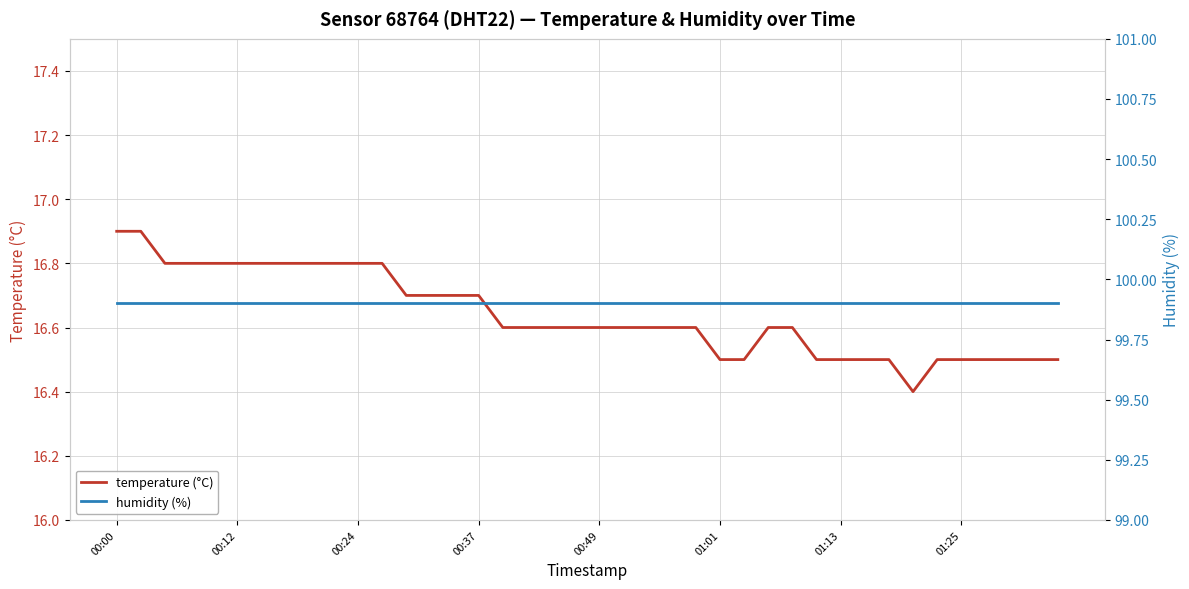

How many lines are shown in the chart?

2